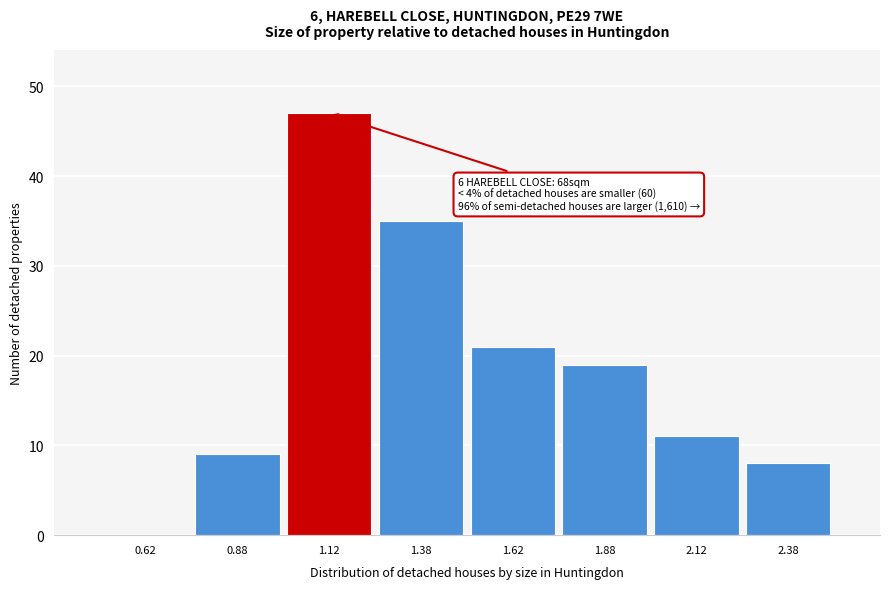

Which range on the x-axis has the tallest bar?

1.00 to 1.25